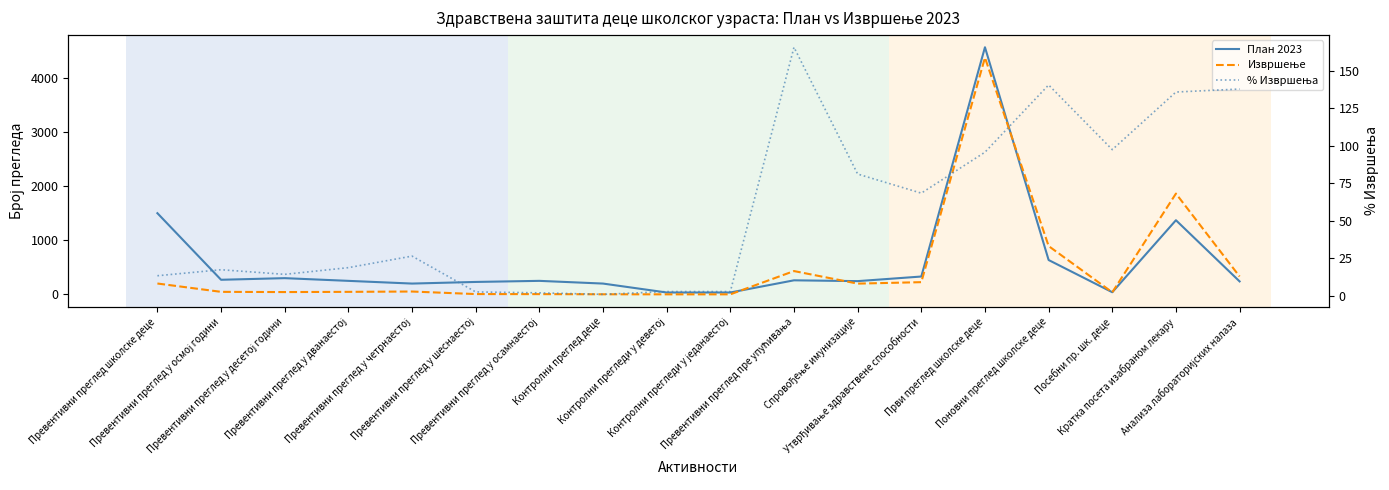

What is the total value across all series at Кратка посета изабраном лекару?

3367.9